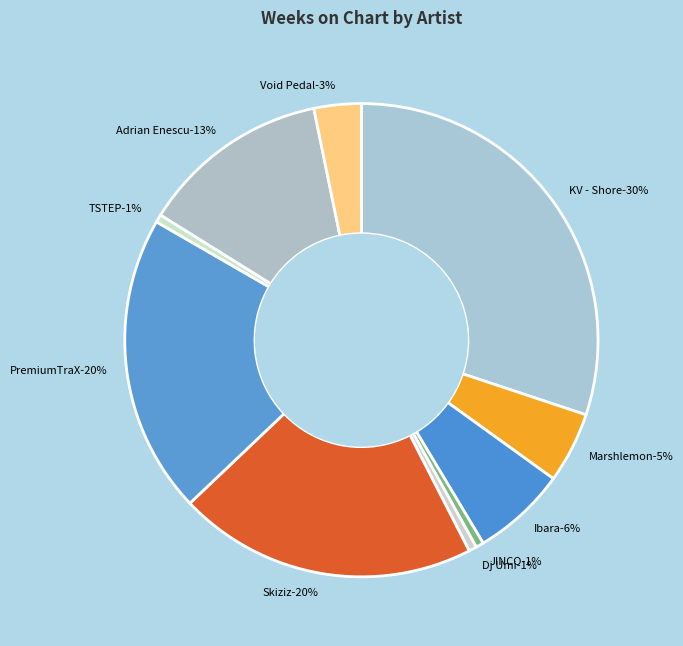

Does any single category account for the majority?

No